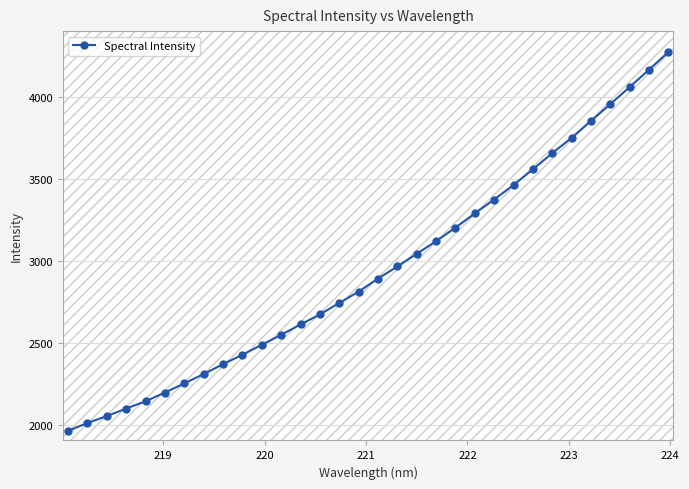

What is the difference between the maximum and minimum values?

2313.7